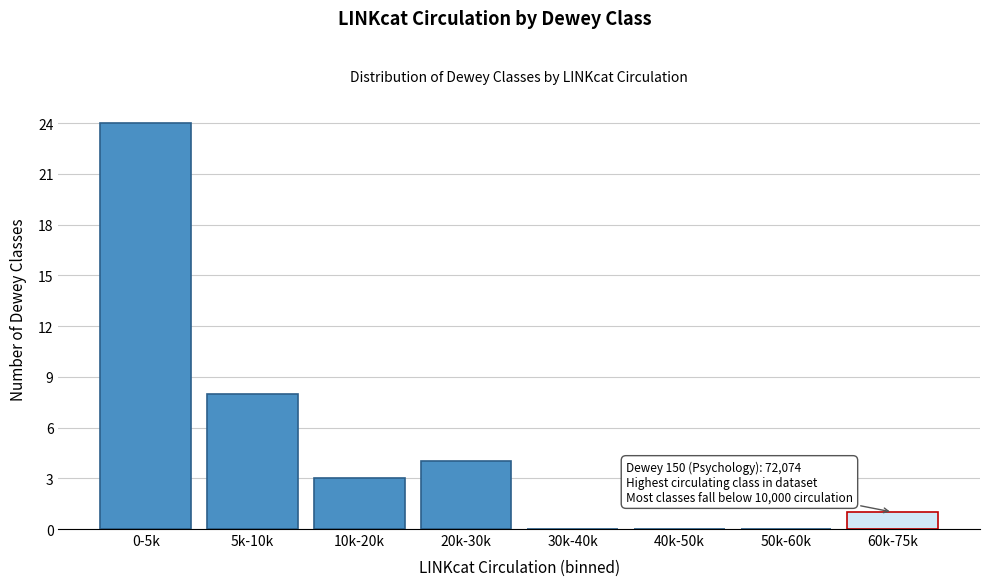

Reading right to left, list all the values displayed in this chart.

60k-75k=1	50k-60k=0	40k-50k=0	30k-40k=0	20k-30k=4	10k-20k=3	5k-10k=8	0-5k=24